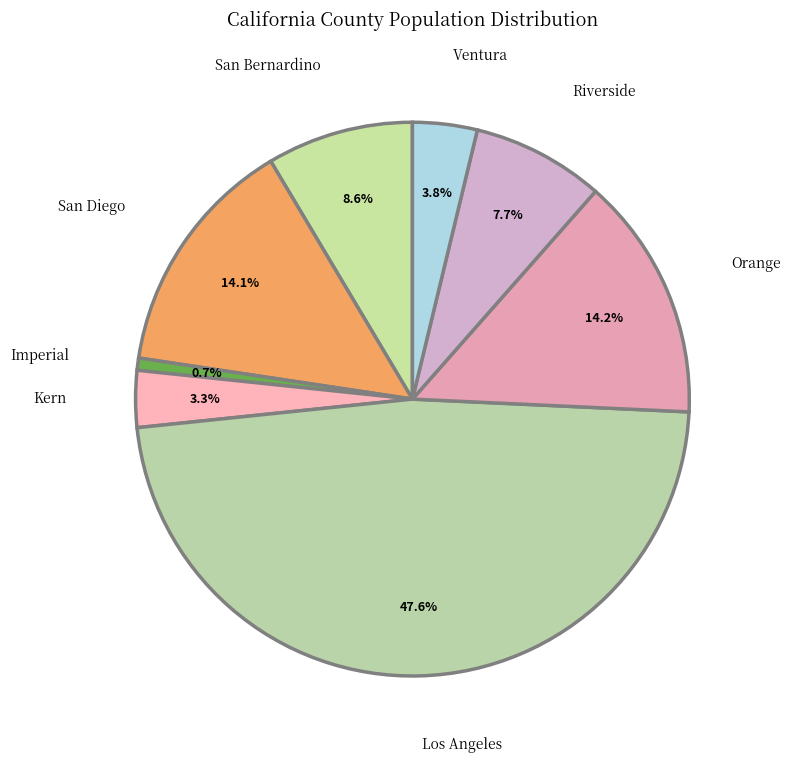

Which category has the smallest portion of the pie?

Imperial